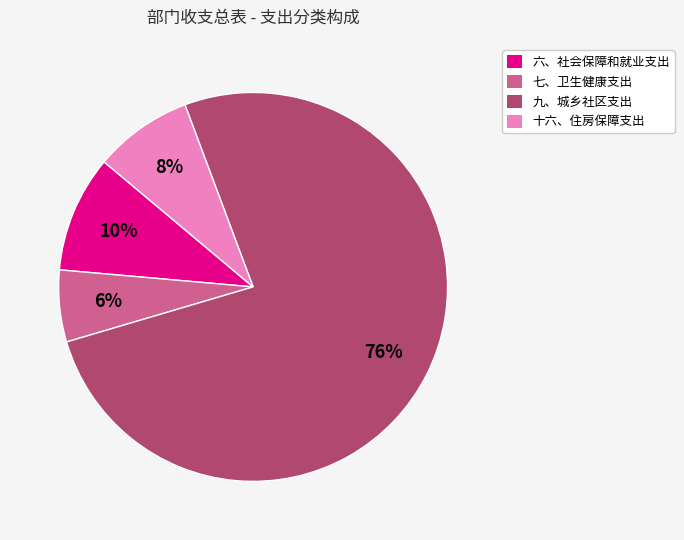

Does any single category account for the majority?

Yes